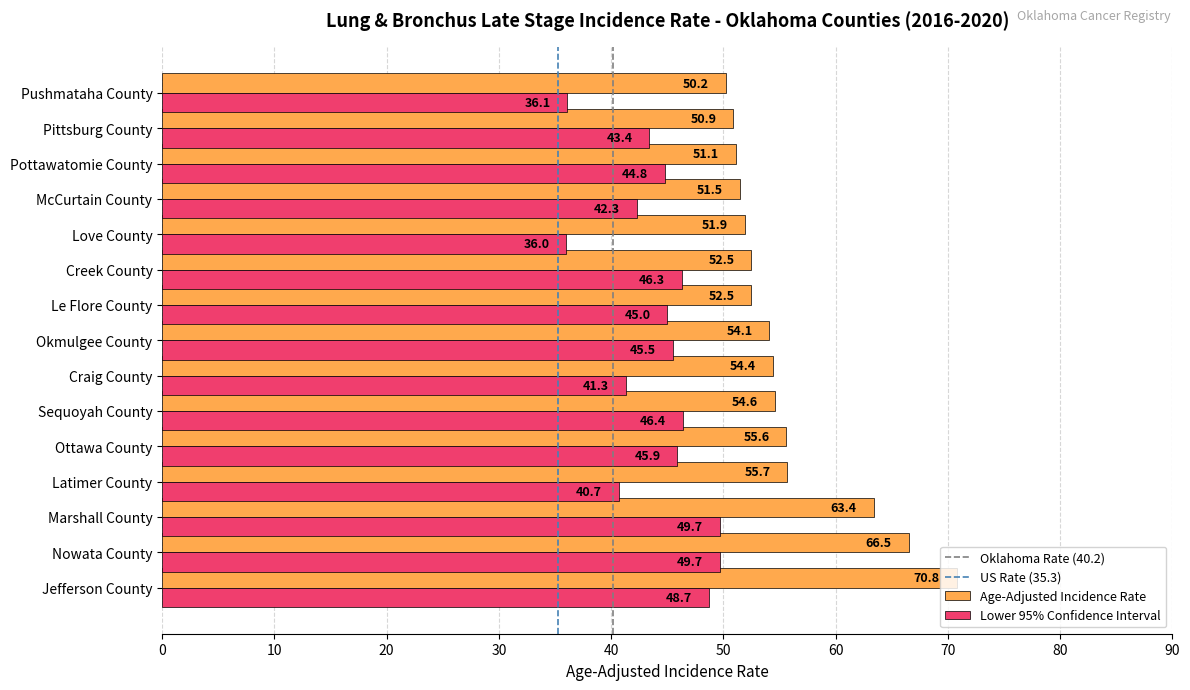

What is the approximate value of Lower 95% Confidence Interval at Le Flore County?

45.0